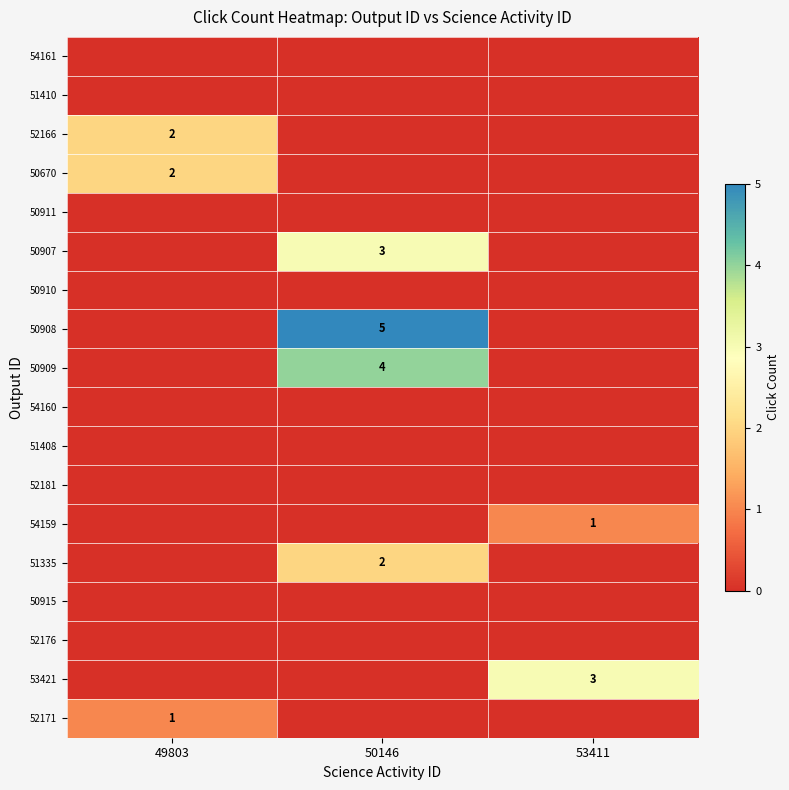

Count the 54159 values in the range 0 to 1.

3